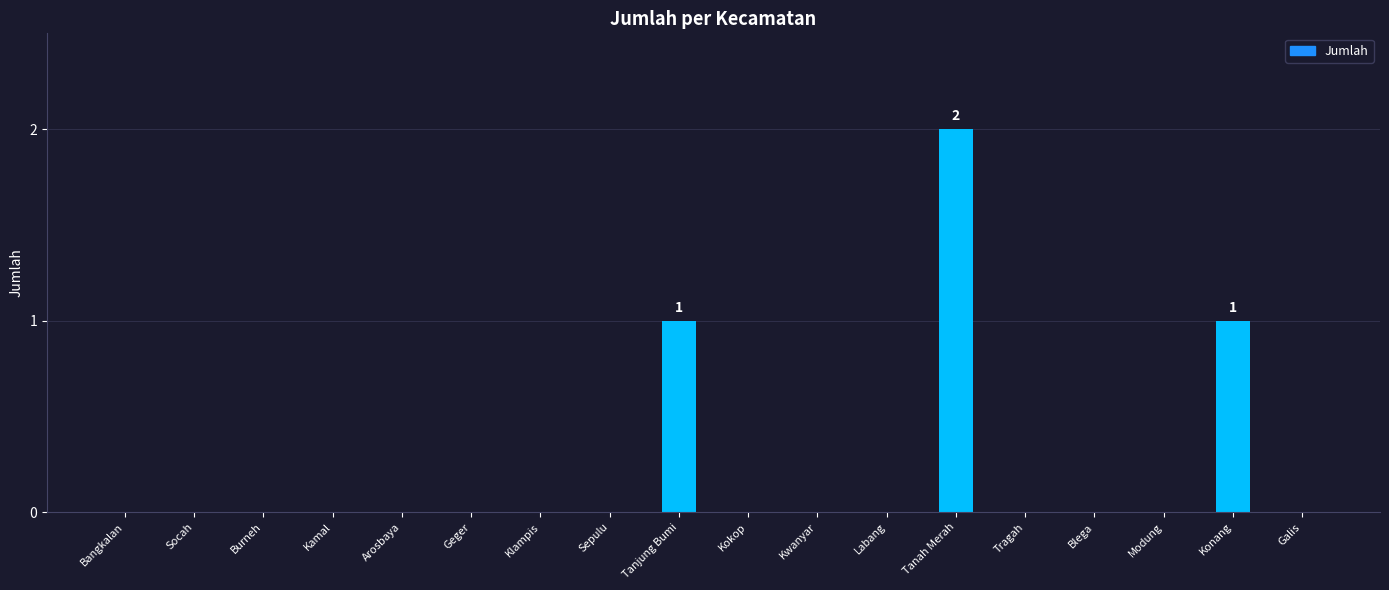

Which label corresponds to the largest value in the chart?

Tanah Merah